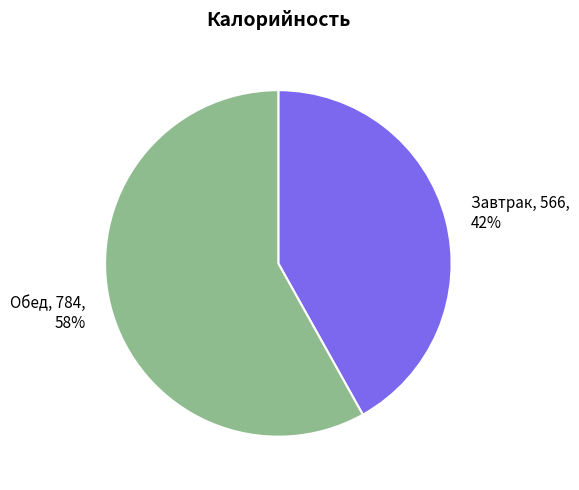

How many segments does this pie chart have?

2